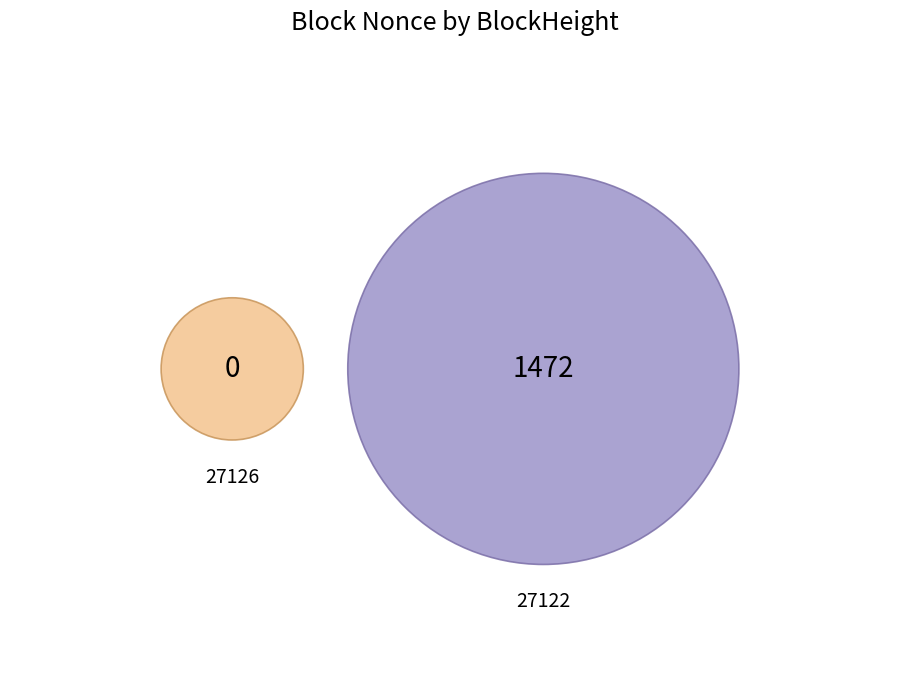

Is the sum of 27126 and 27122 greater than half?

Yes